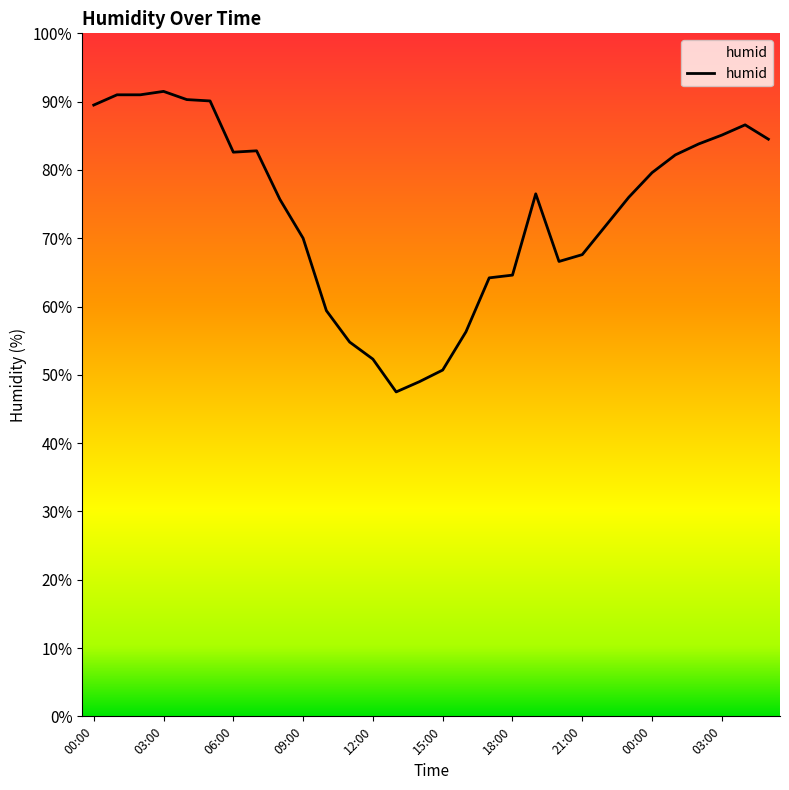

What is the smallest value displayed?

47.5